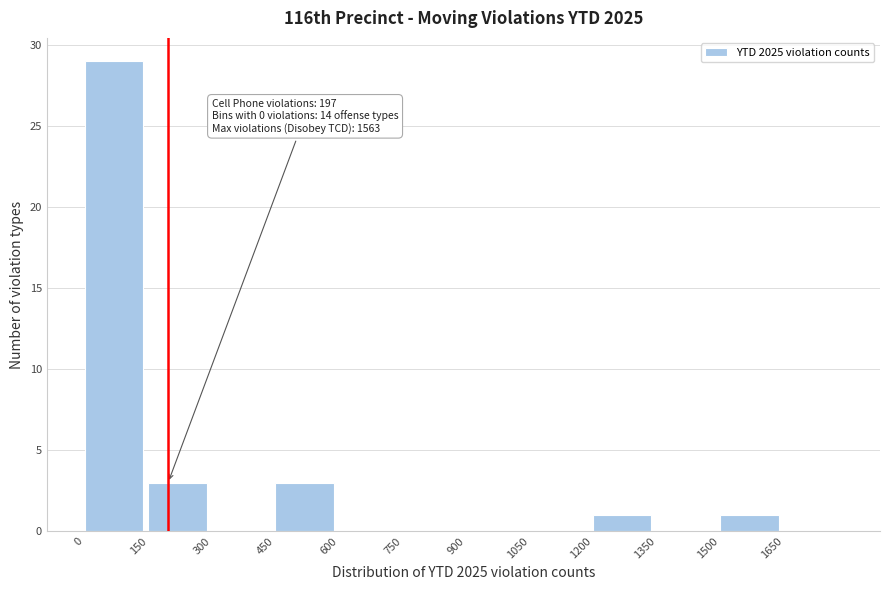

Over which range of the x-axis is the bar tallest?

0 to 150